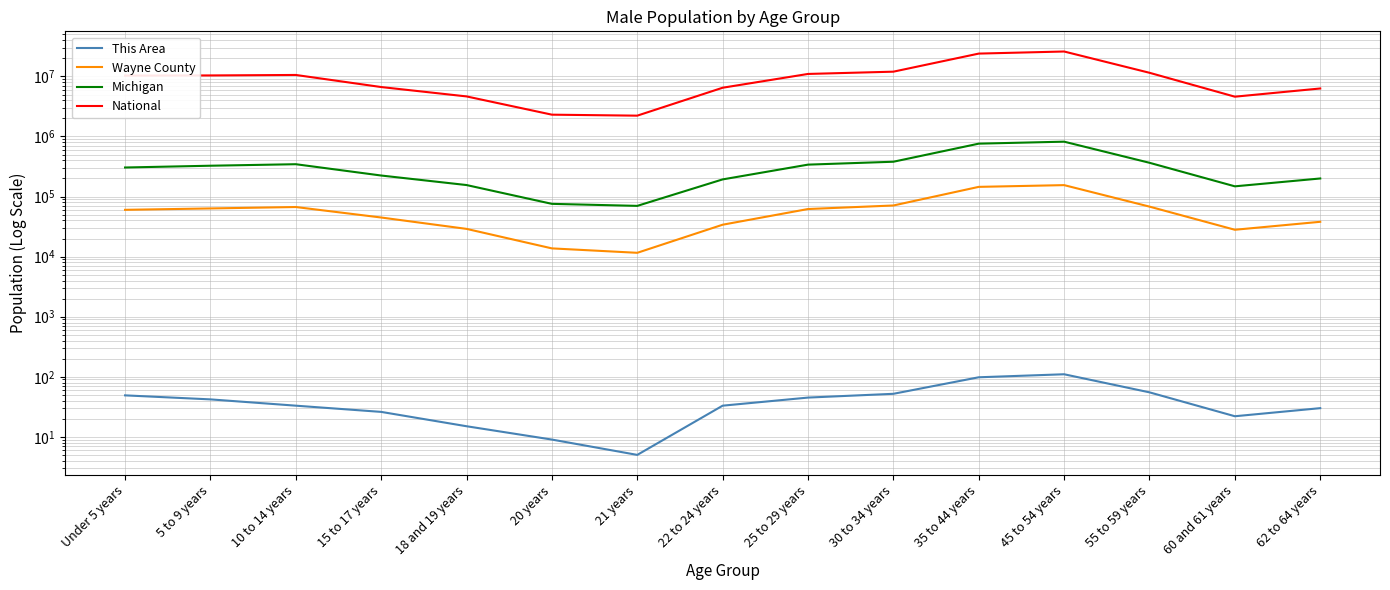

What is the difference between the highest and lowest values at 21 years?

2223193